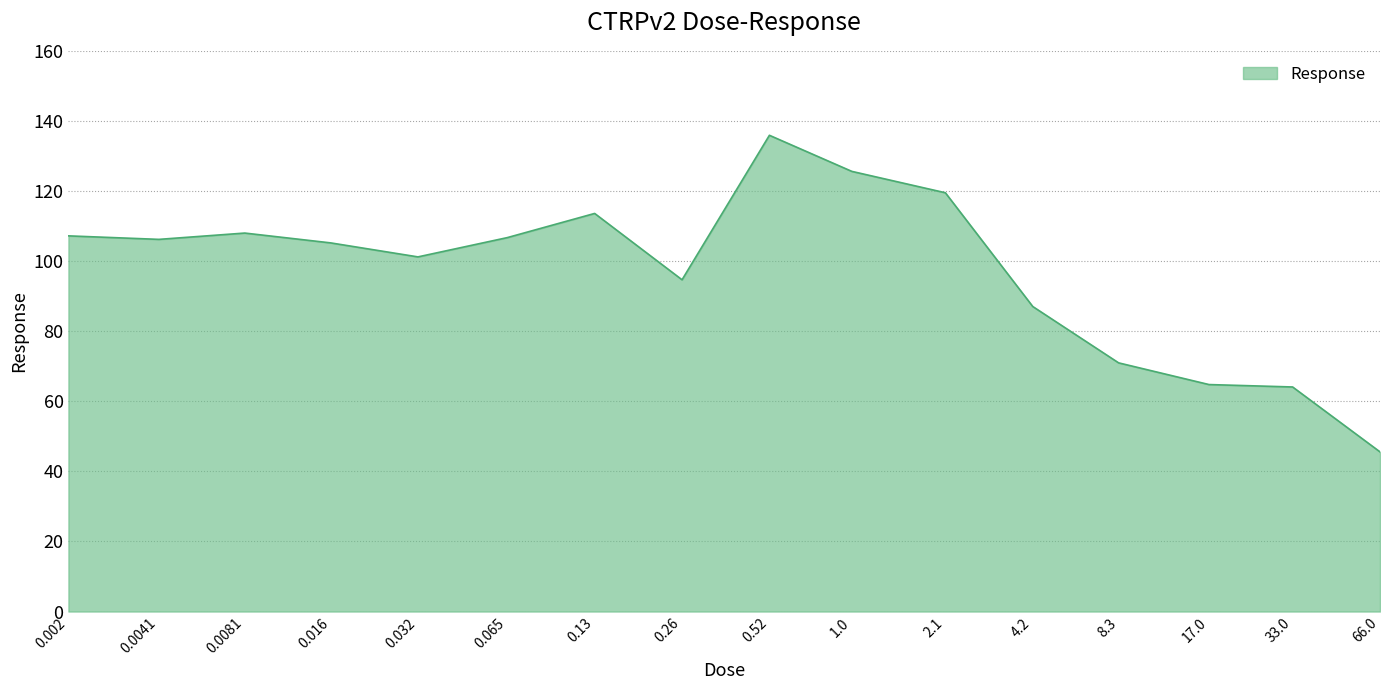

Does the chart display data point markers on the line(s)?

No